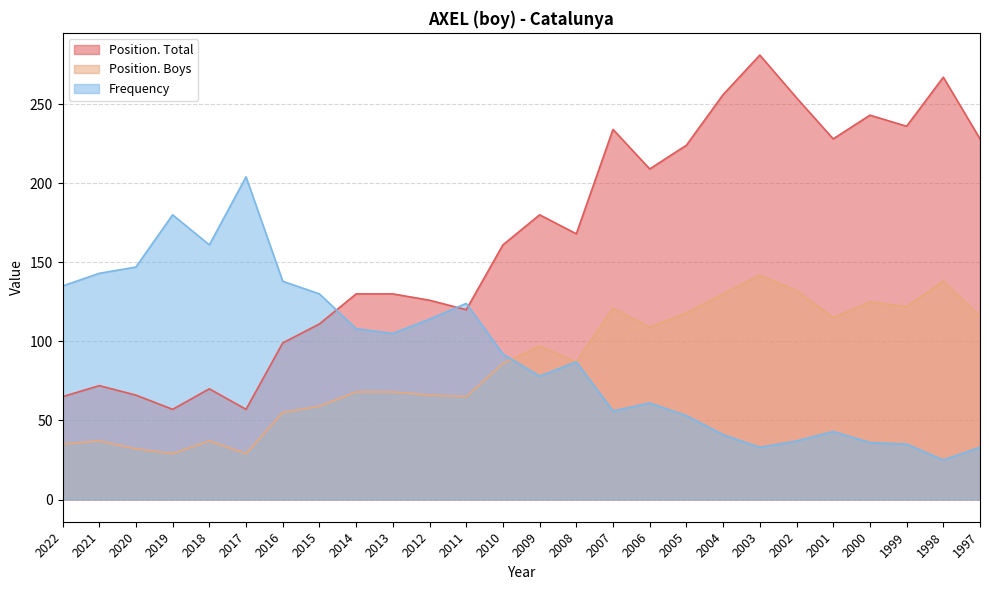

Which series has the largest total across all categories?

Position. Total